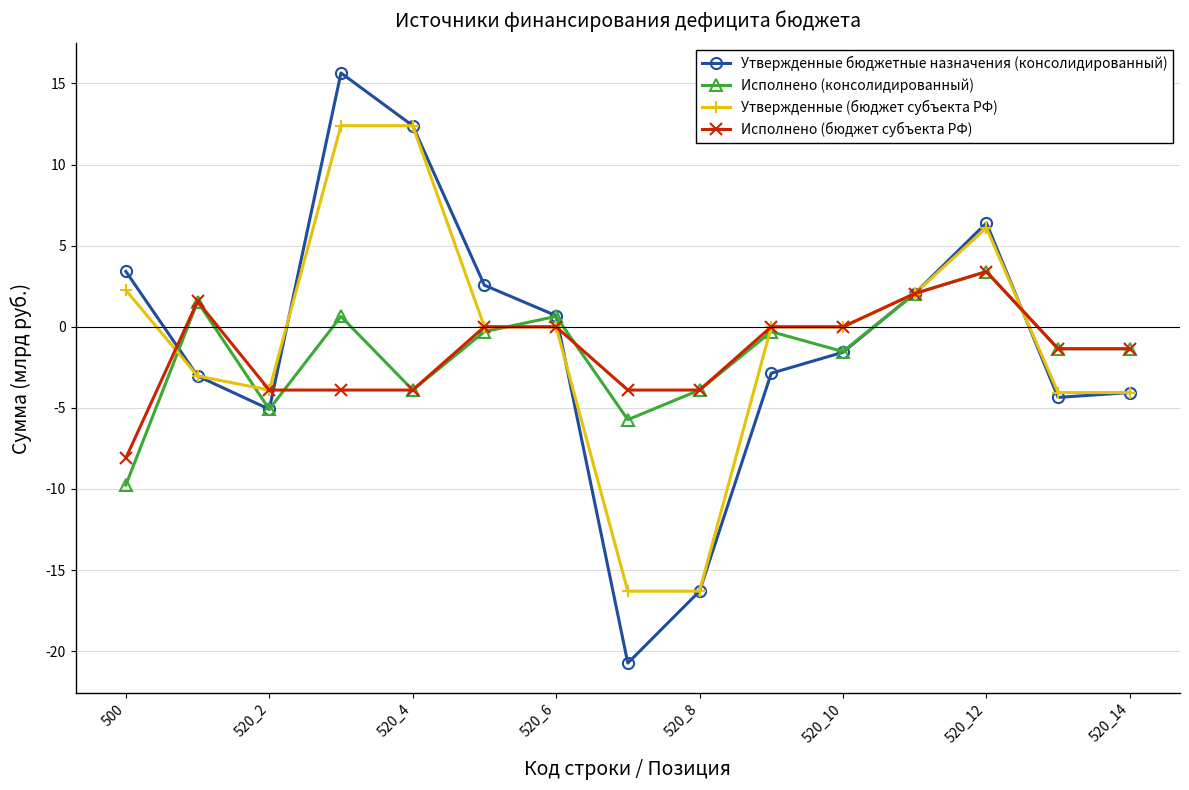

In Исполнено (консолидированный), how many points are higher than both neighbors (excluding endpoints)?

5